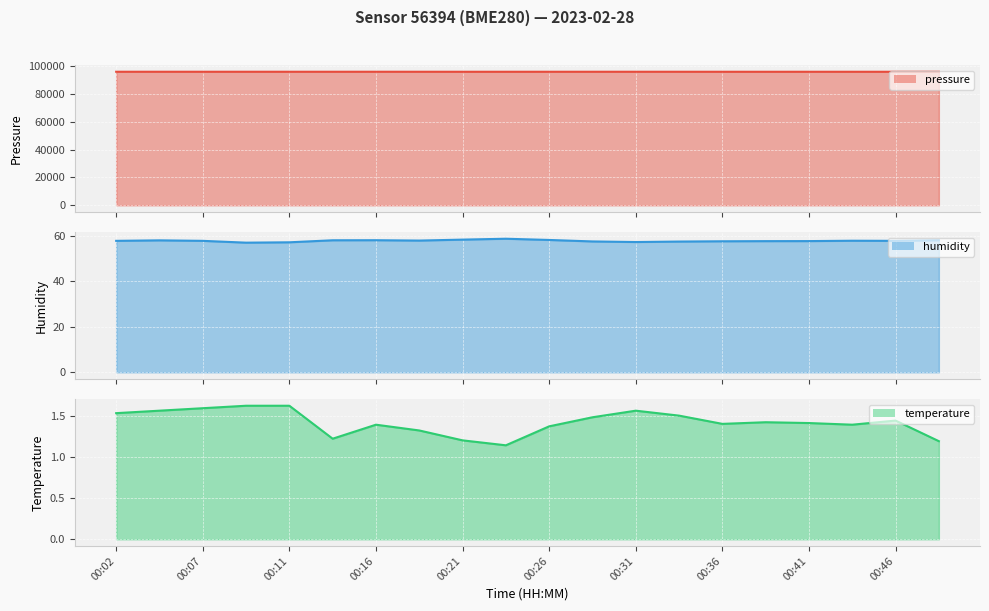

How many interior local peaks does the temperature series have?

4